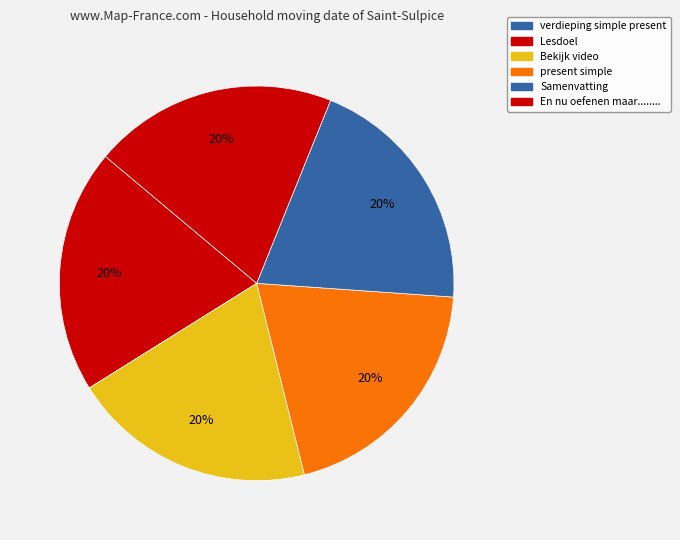

How many slices are in this pie chart?

6